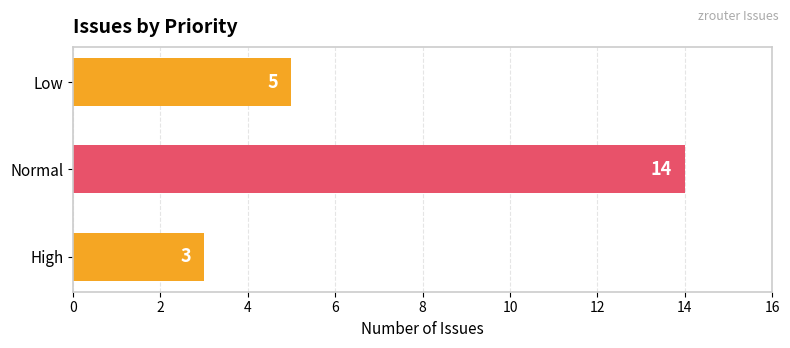

The value at High is 2. True or false?

False